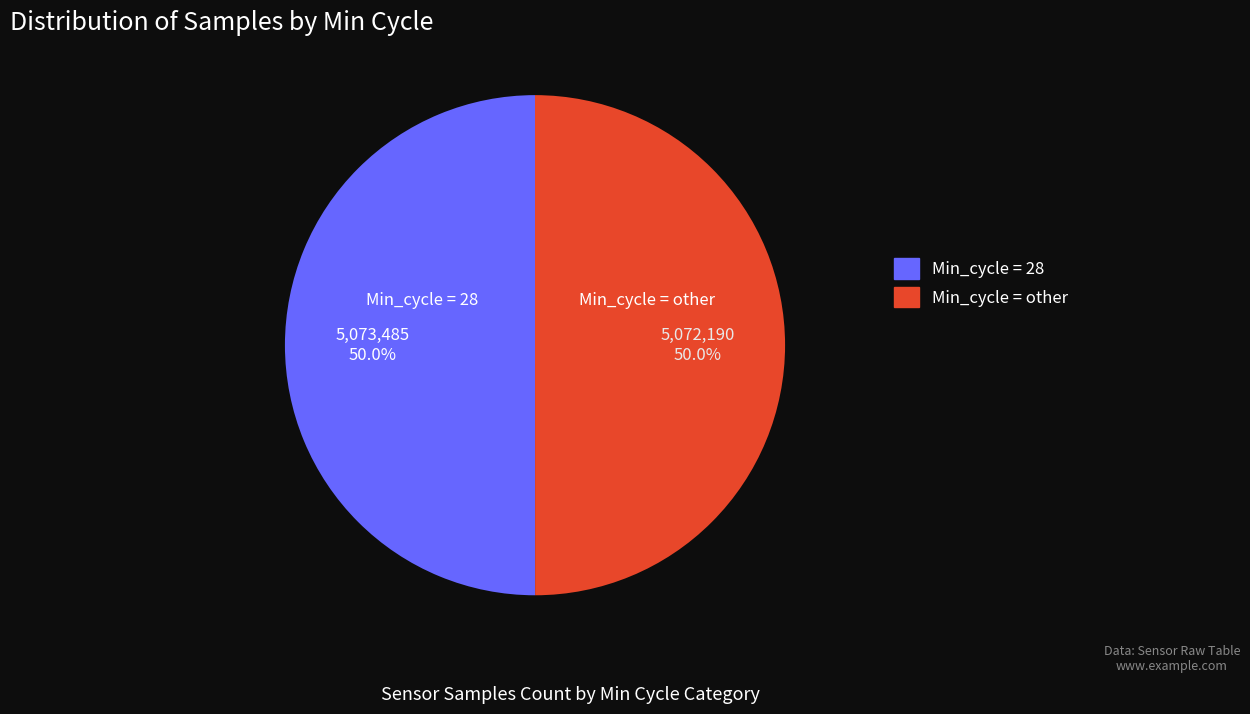

How many segments does this pie chart have?

2